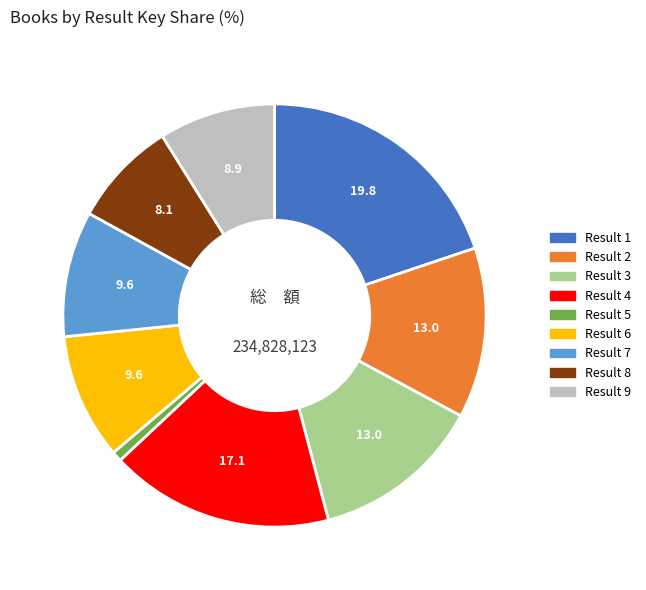

Does any single category account for the majority?

No